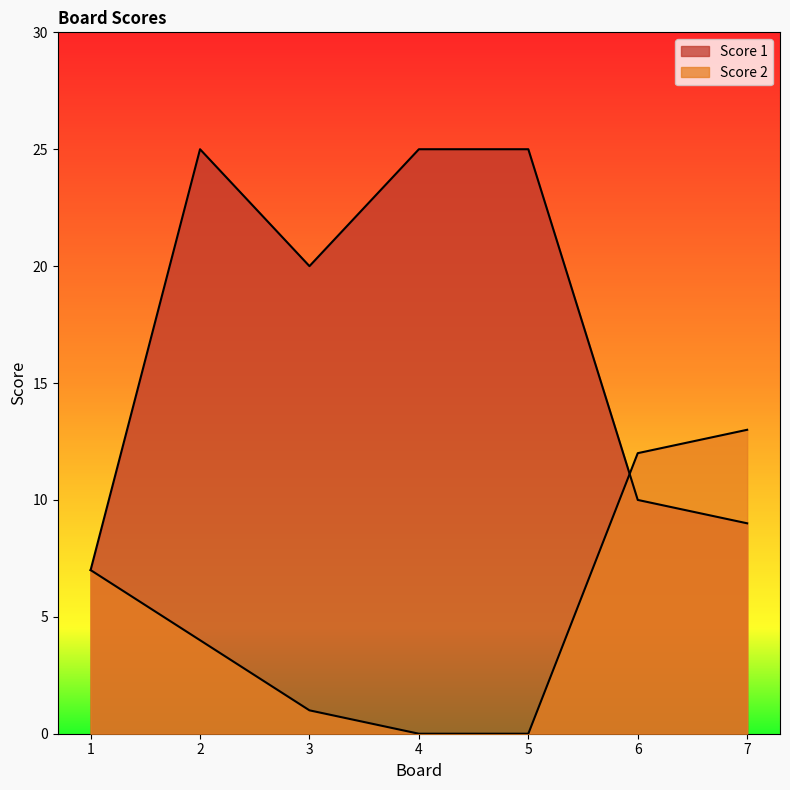

What is the sum of the Score 2 values at 2 and 7?

17